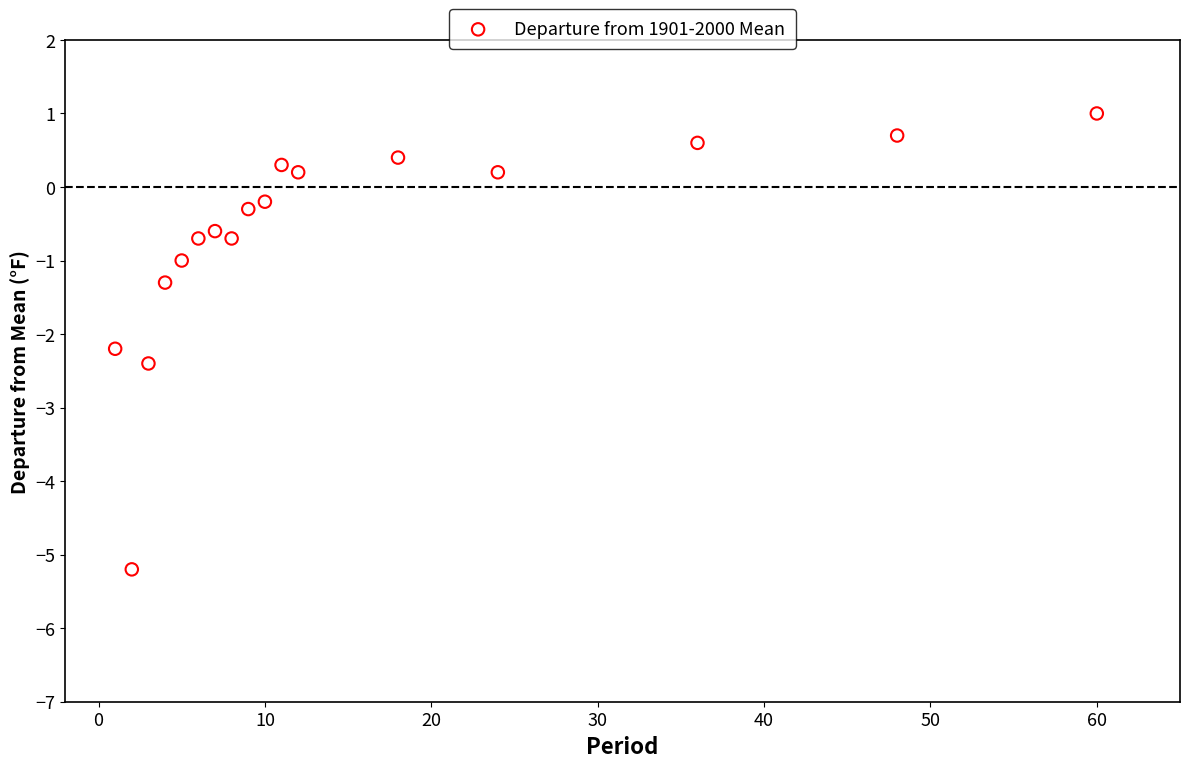

What is the range of Y values (max minus min)?

6.2